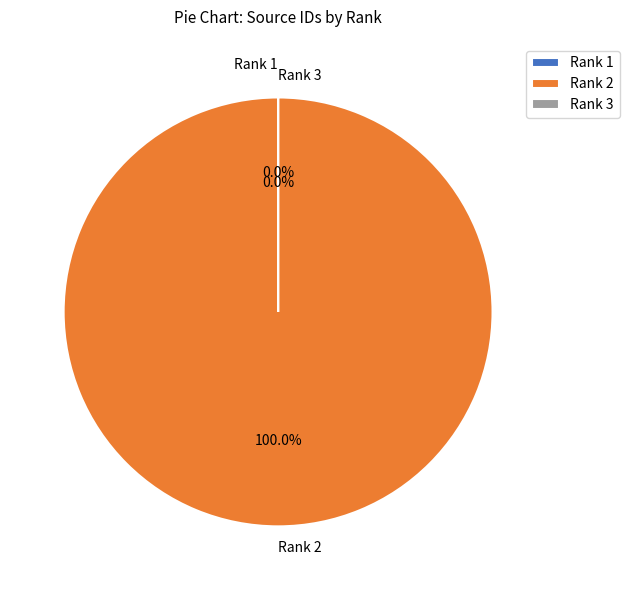

Which slice represents more than half of the pie?

Rank 2